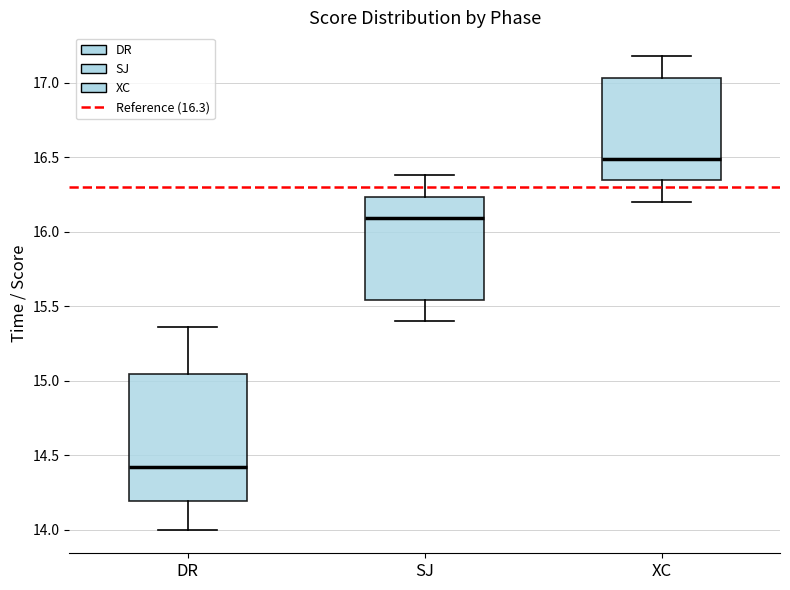

Reading left to right, transcribe this box plot: for each box, give where its median line is, the range the box spans, and where its two whiskers end, as read against the y-axis. The values are not printed on the chart, so give them approximately, as read against the axis.

DR: median 14.40, box 14.20 to 15.05, whiskers 14.00 to 15.35
SJ: median 16.10, box 15.55 to 16.25, whiskers 15.40 to 16.40
XC: median 16.50, box 16.35 to 17.05, whiskers 16.20 to 17.20